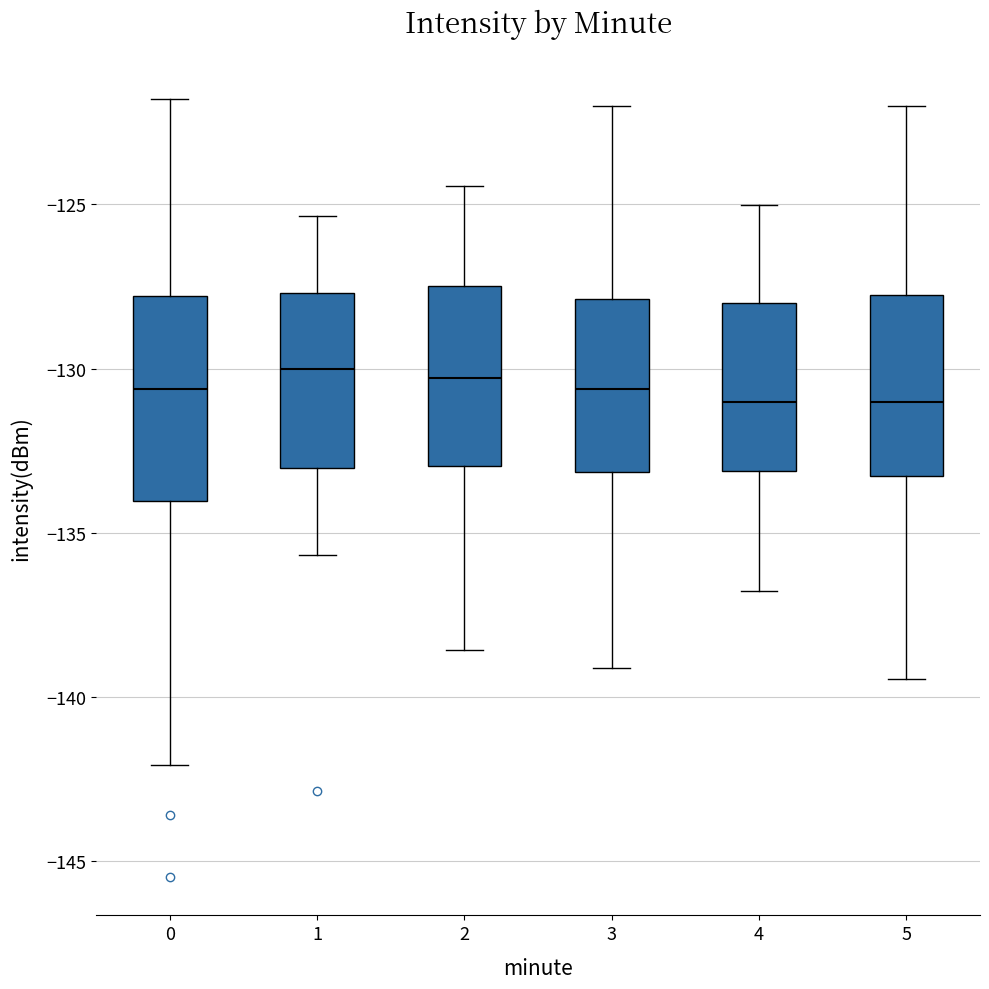

Reading left to right, transcribe this box plot: for each box, give where its median line is, the range the box spans, and where its two whiskers end, as read against the y-axis. The values are not printed on the chart, so give them approximately, as read against the axis.

0: median -130.5, box -134.0 to -128.0, whiskers -142.0 to -122.0
1: median -130.0, box -133.0 to -127.5, whiskers -135.5 to -125.5
2: median -130.5, box -133.0 to -127.5, whiskers -138.5 to -124.5
3: median -130.5, box -133.0 to -128.0, whiskers -139.0 to -122.0
4: median -131.0, box -133.0 to -128.0, whiskers -137.0 to -125.0
5: median -131.0, box -133.5 to -128.0, whiskers -139.5 to -122.0